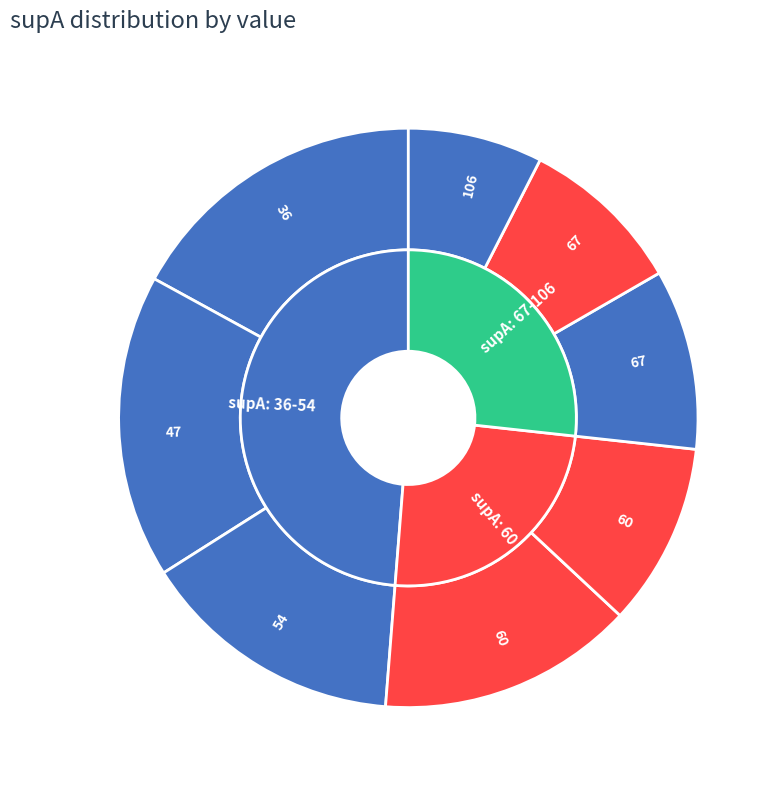

The 67 slice represents 9% of the pie. True or false?

True